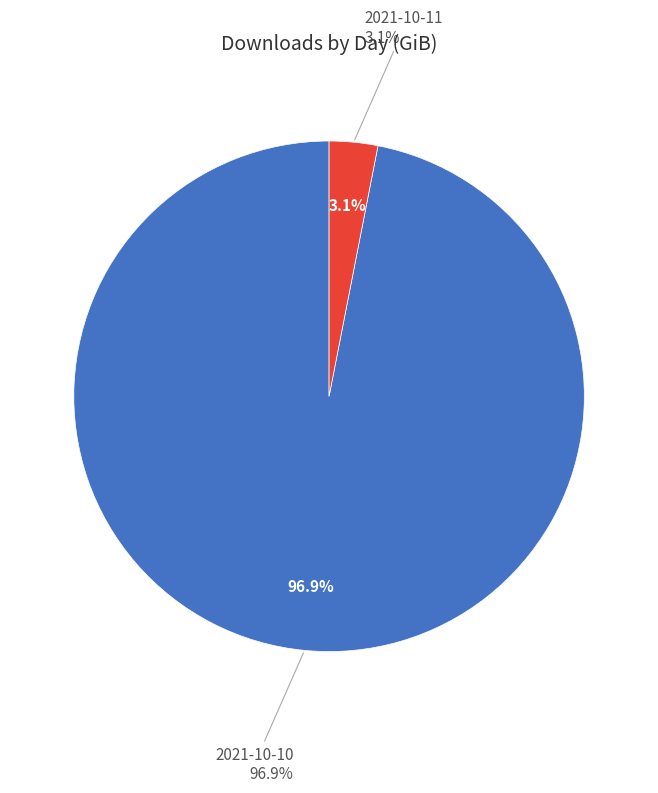

To the nearest percent, what is the average slice percentage?

50%